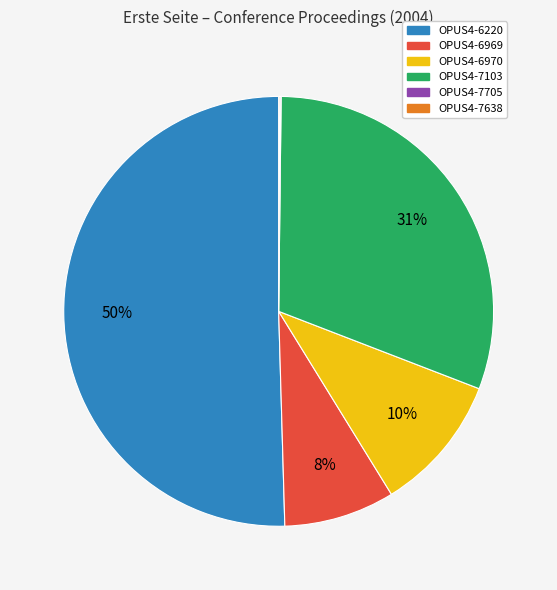

To the nearest percent, what portion does OPUS4-6970 represent?

10%